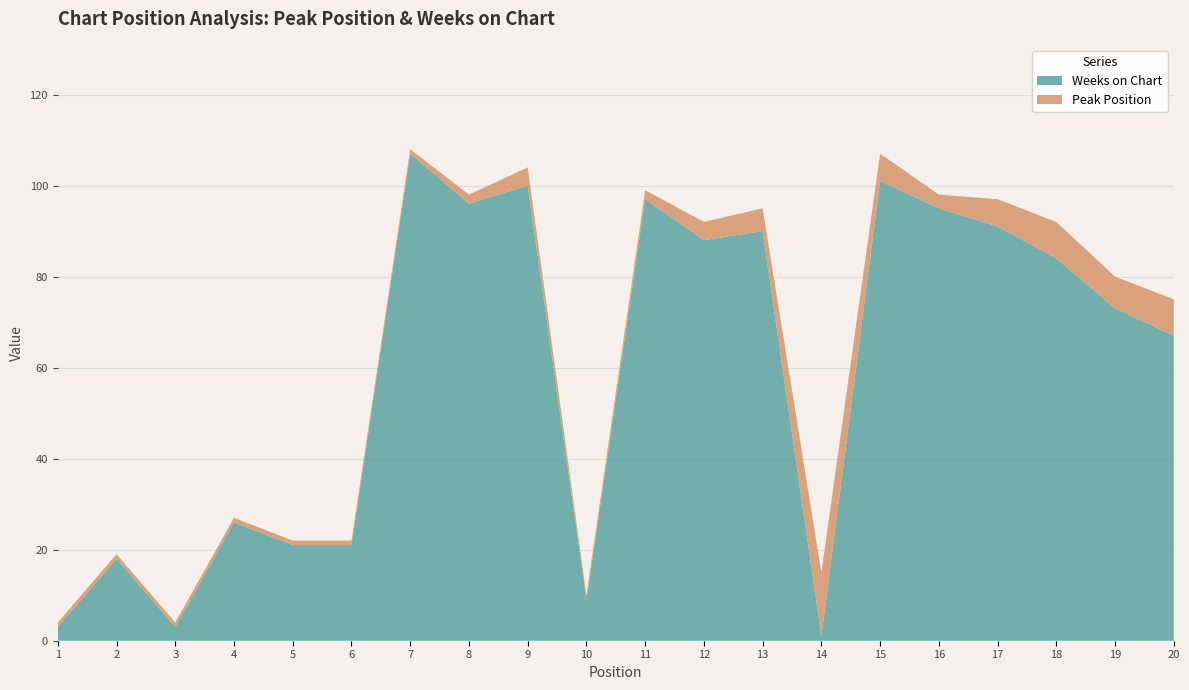

Reading left to right, transcribe all the data shown in this chart.

Peak Position: 1=1	2=1	3=1	4=1	5=1	6=1	7=1	8=2	9=4	10=1	11=2	12=4	13=5	14=14	15=6	16=3	17=6	18=8	19=7	20=8
Weeks on Chart: 1=3	2=18	3=3	4=26	5=21	6=21	7=107	8=96	9=100	10=9	11=97	12=88	13=90	14=1	15=101	16=95	17=91	18=84	19=73	20=67